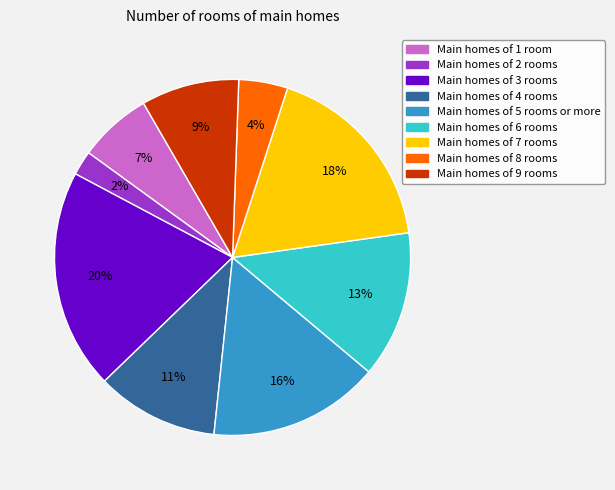

Is there a majority slice in this chart?

No